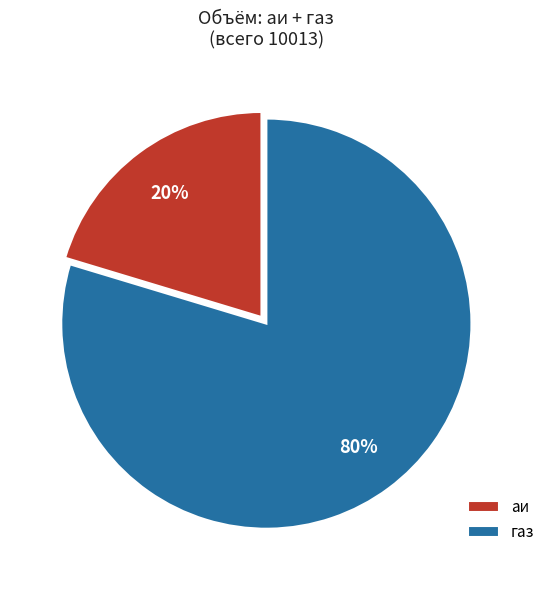

Between газ and аи, which is larger?

газ